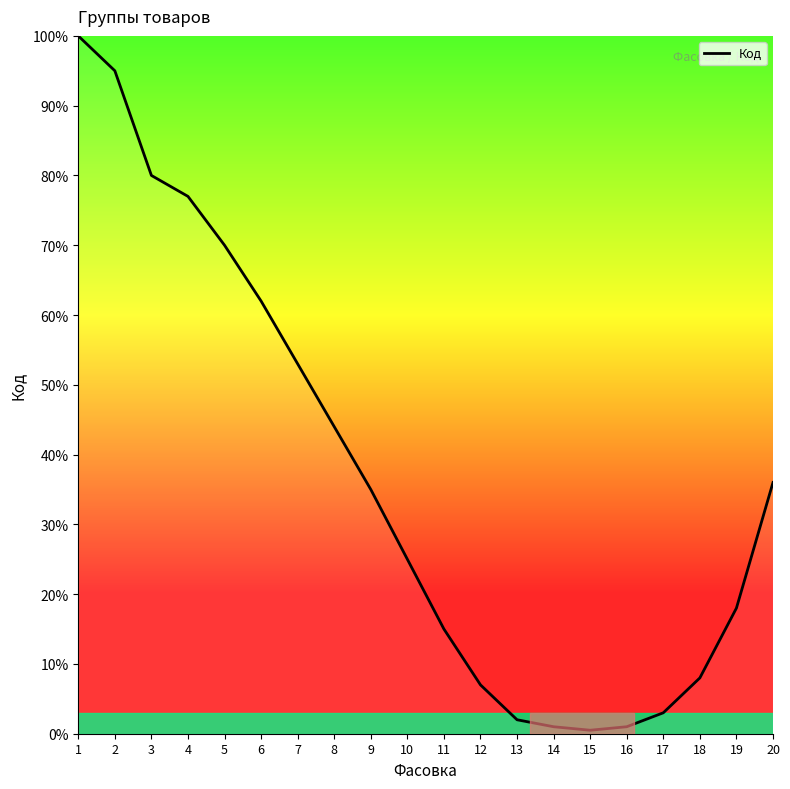

How many lines are shown in the chart?

1